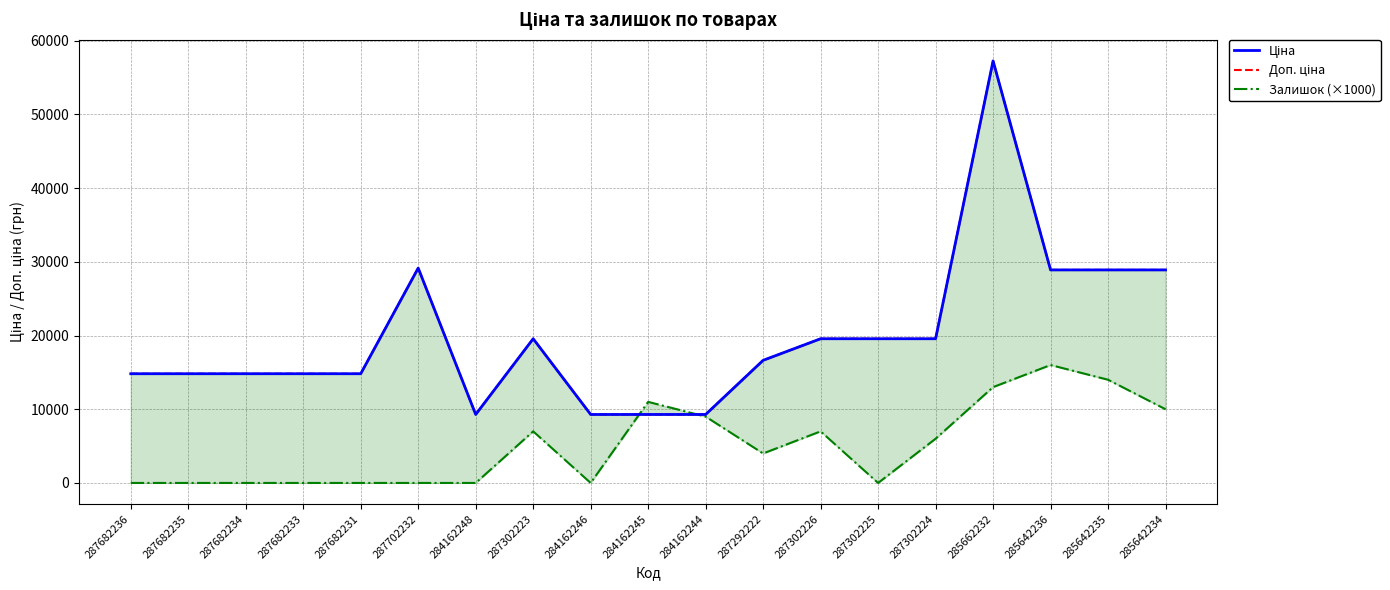

Which series has the widest spread of values?

Ціна